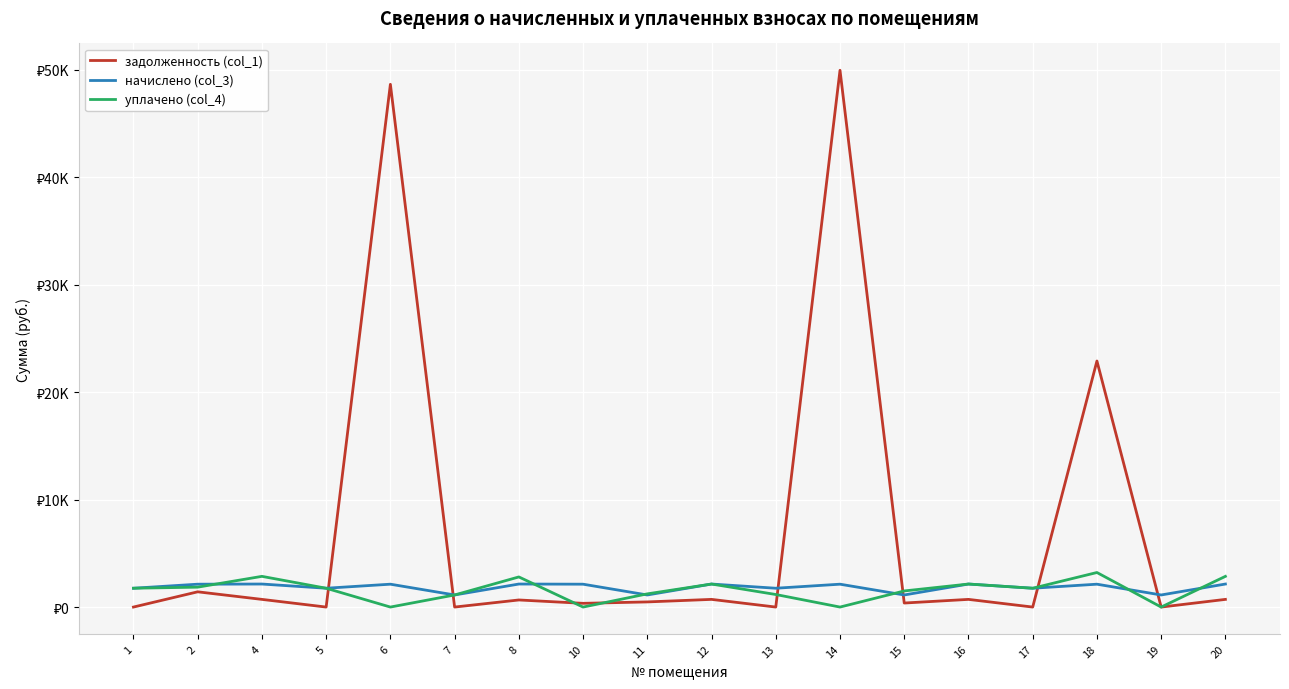

What are all the series names shown in the legend?

задолженность (col_1), начислено (col_3), уплачено (col_4)